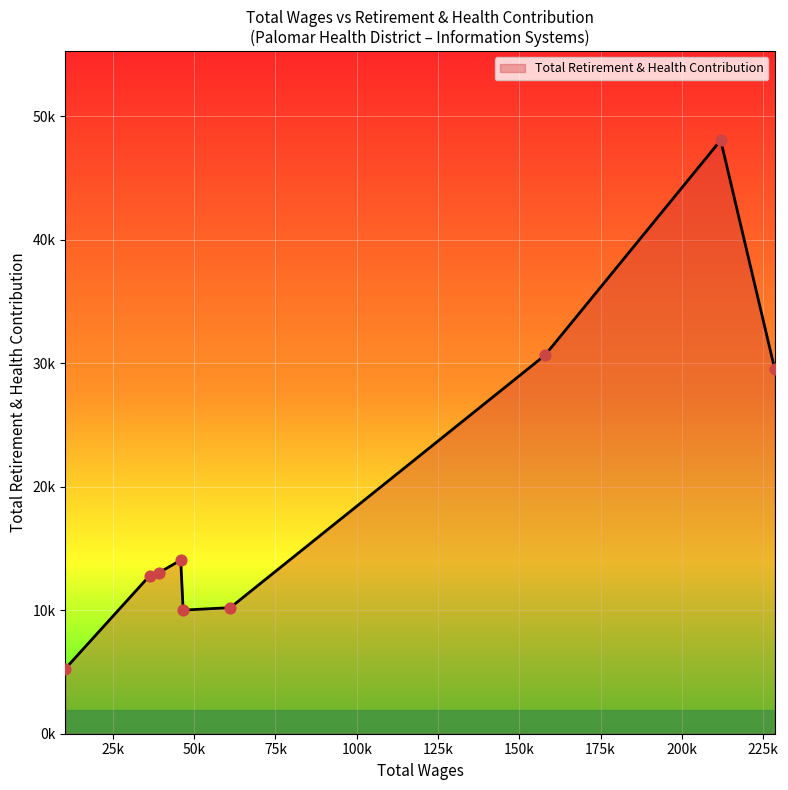

Is this an area chart (filled region under the line)?

Yes